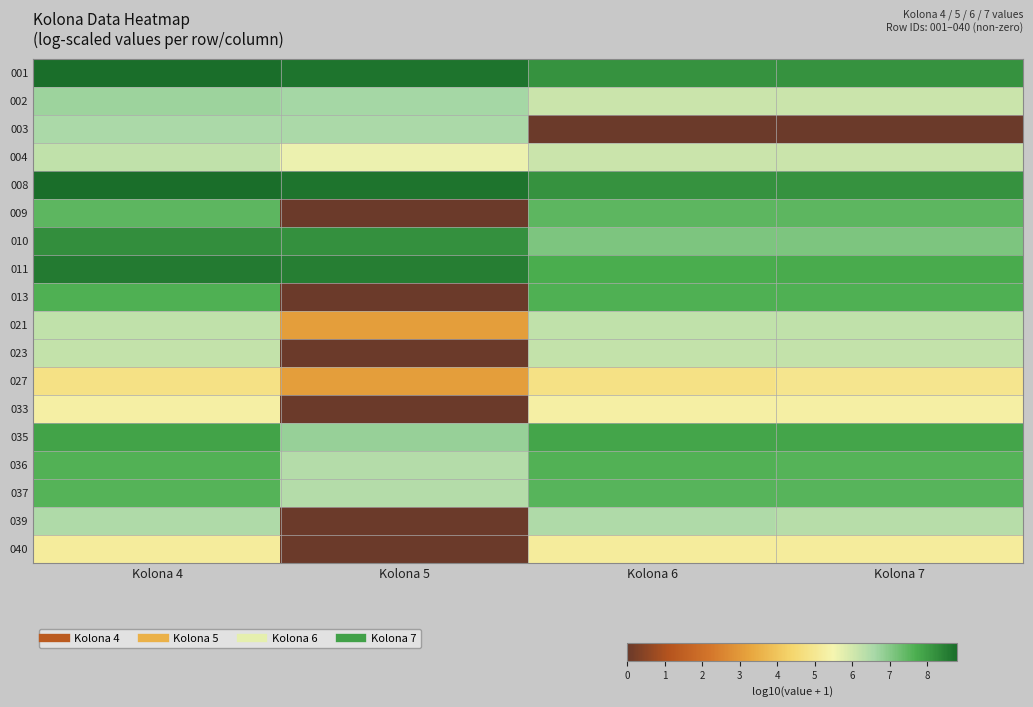

Which category has the lowest value across all series?

Kolona 6